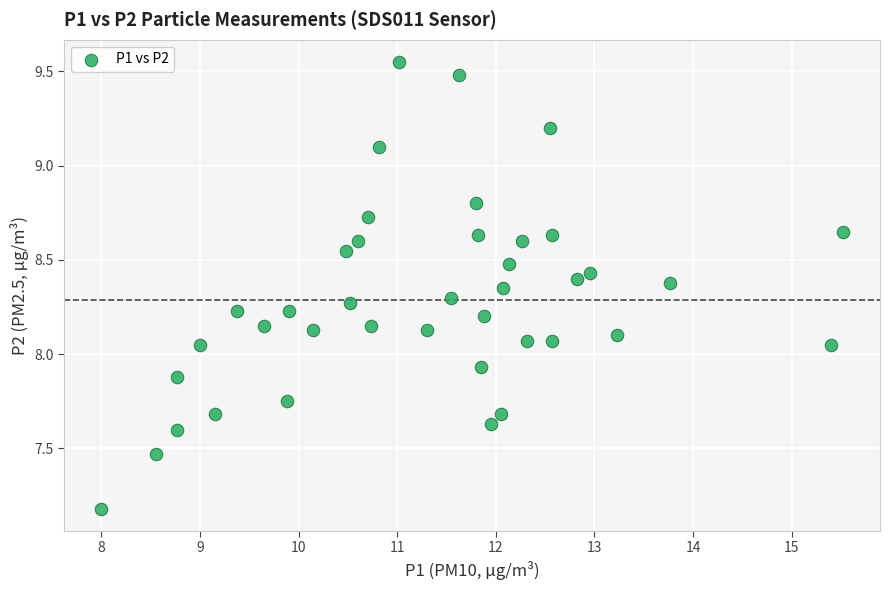

What is the range of Y values (max minus min)?

2.4